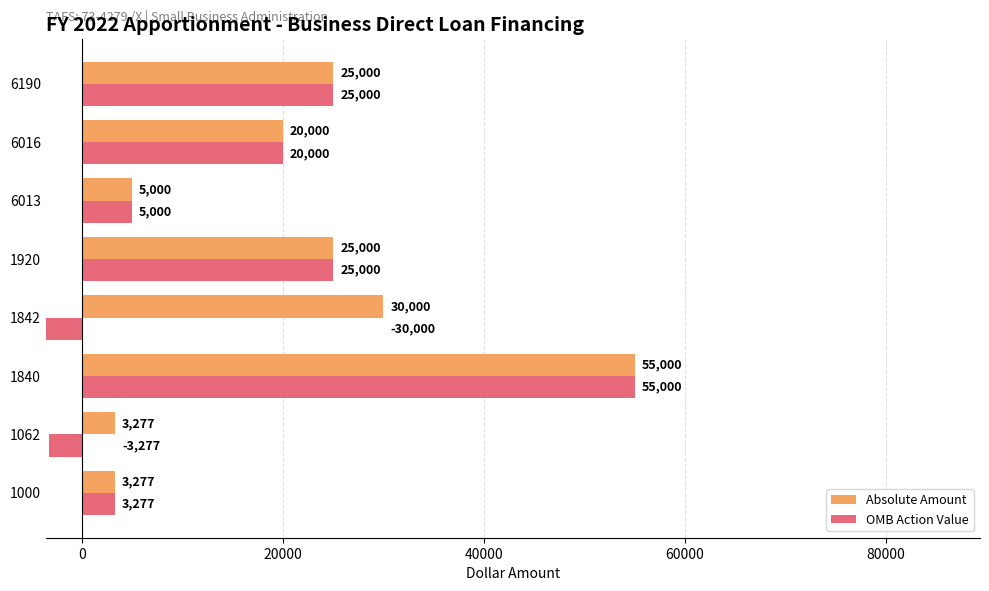

What is the difference between the maximum and minimum values in the OMB Action Value series?

85000